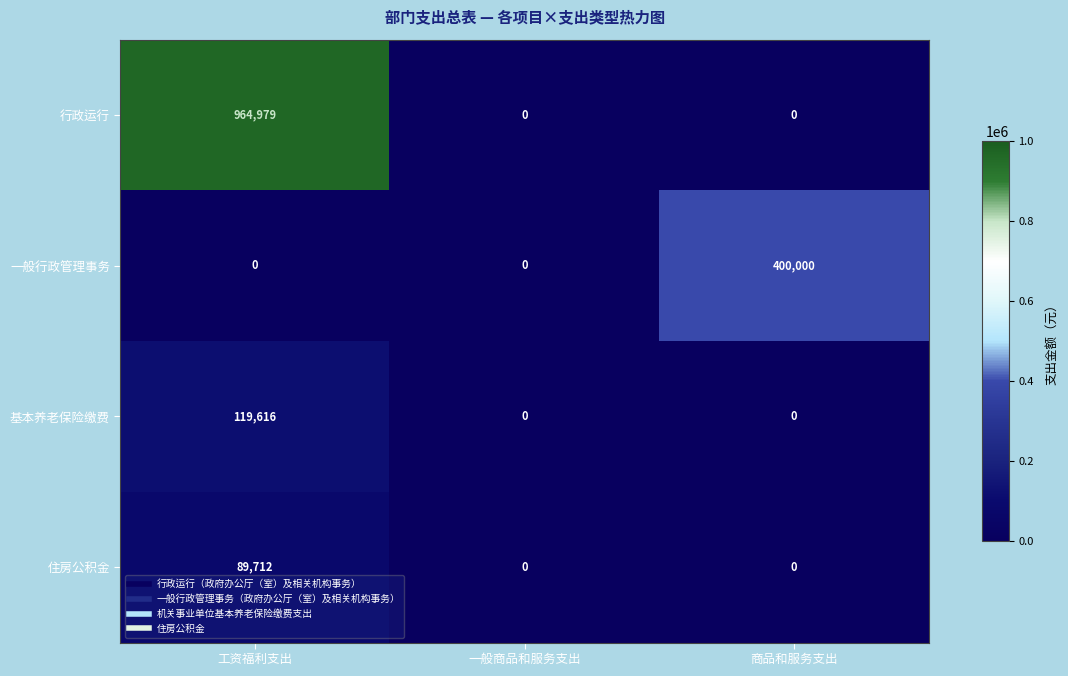

Which series has the largest total across all categories?

行政运行